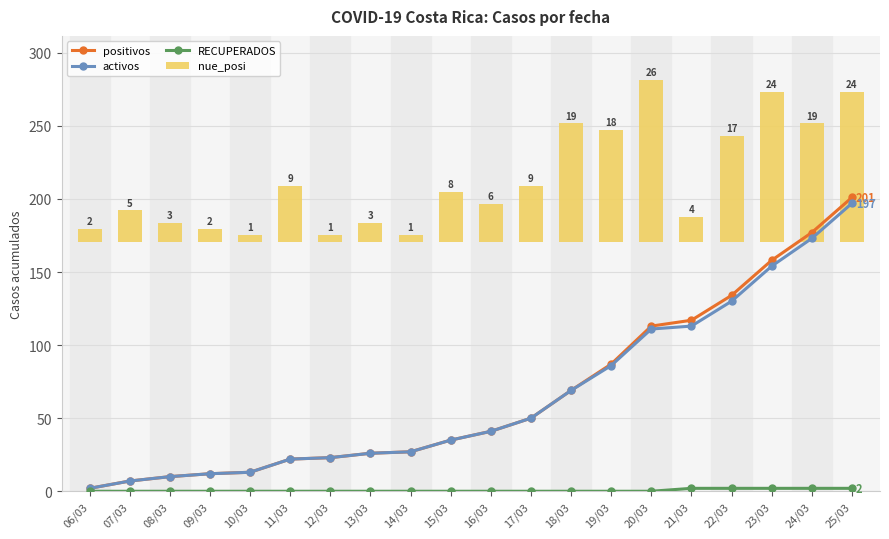

What is the sum of all nue_posi values?

854.6